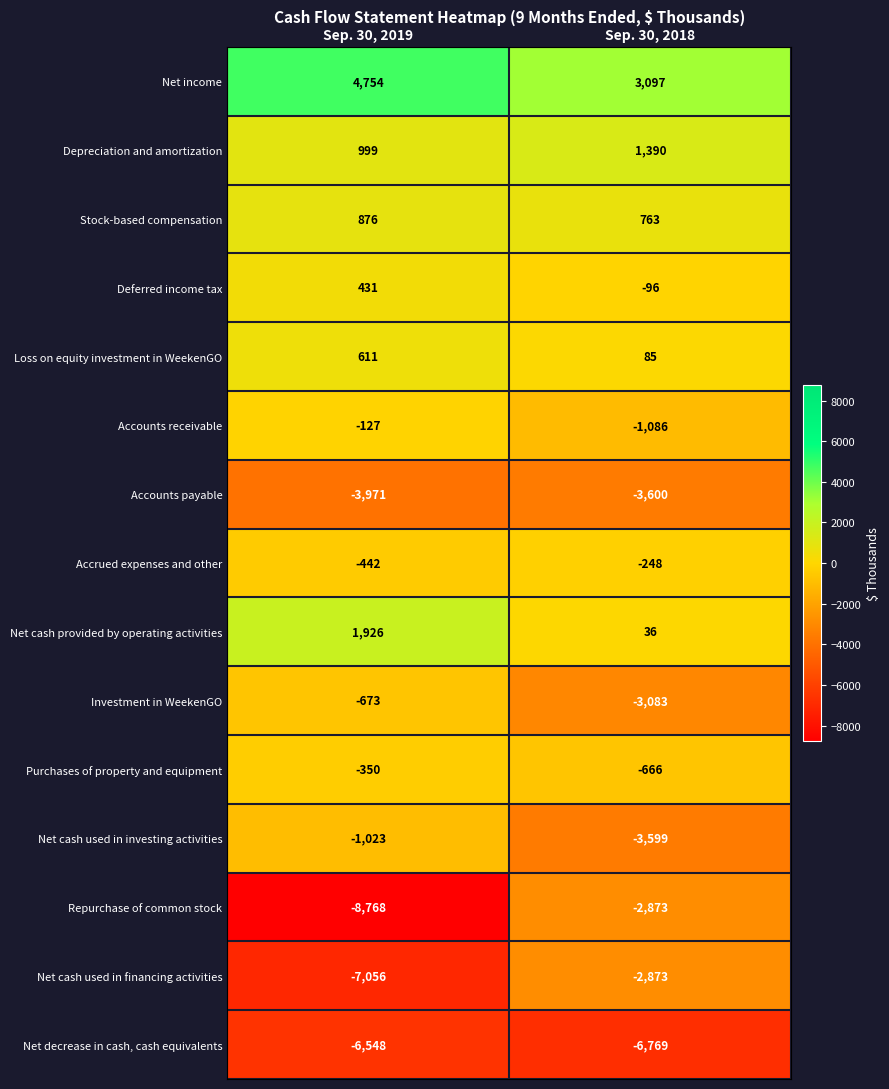

True or false: Net income has a value of 6862 at Sep. 30, 2019.

False